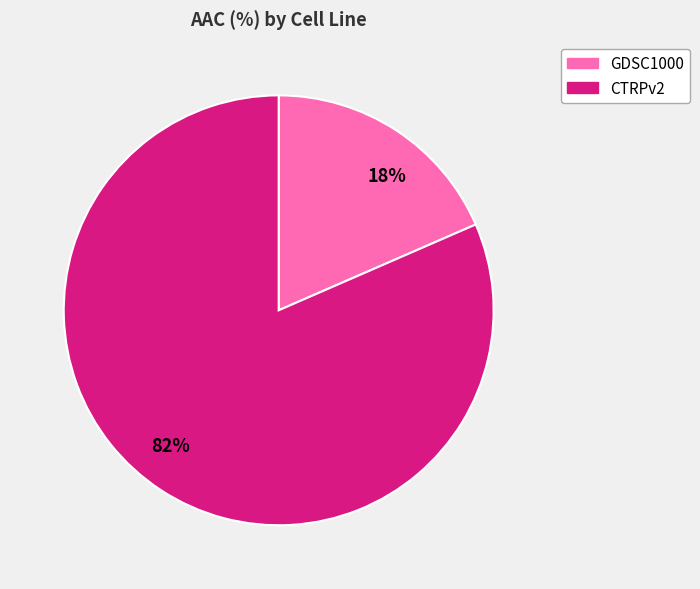

How many segments does this pie chart have?

2